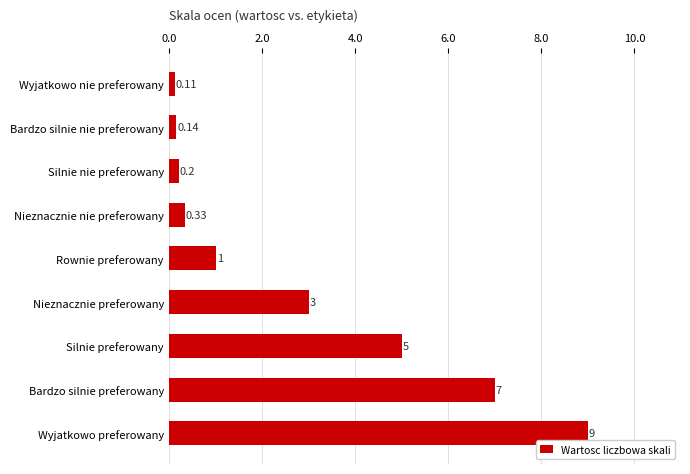

What is the greatest value displayed?

9.0